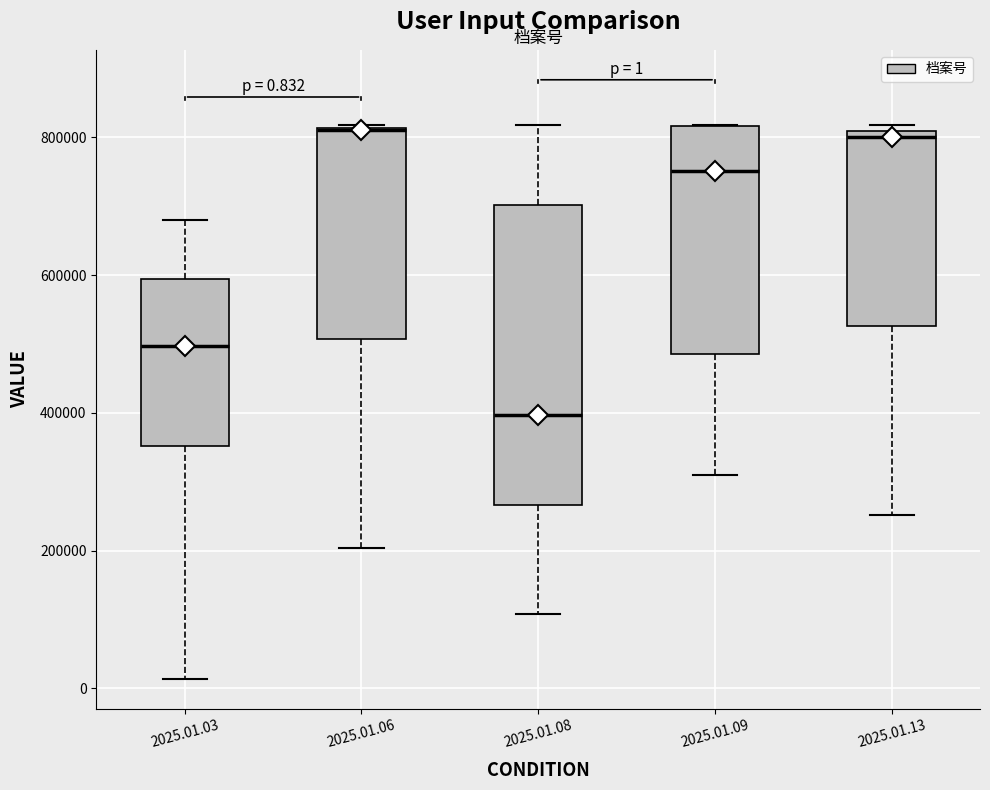

Comparing the boxes themselves (not the whiskers), which one is the tallest?

2025.01.08